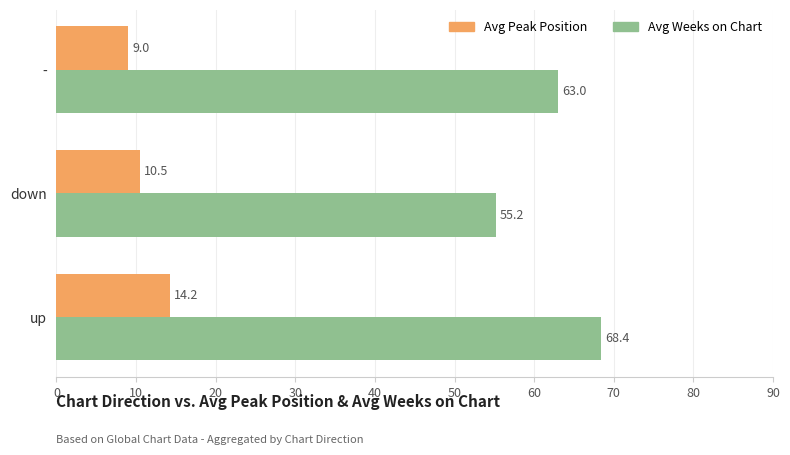

What is the difference between the maximum and second lowest values in the Avg Weeks on Chart series?

5.4